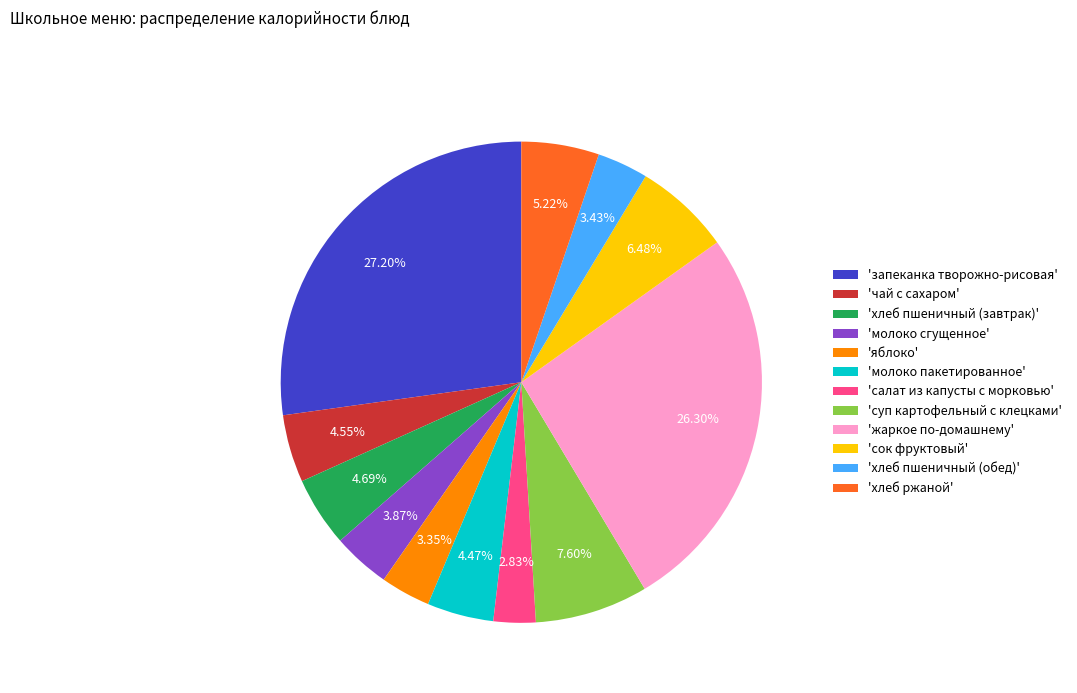

Approximately how many times larger is the value at 'хлеб пшеничный (обед)' compared to 'салат из капусты с морковью'?

1.2